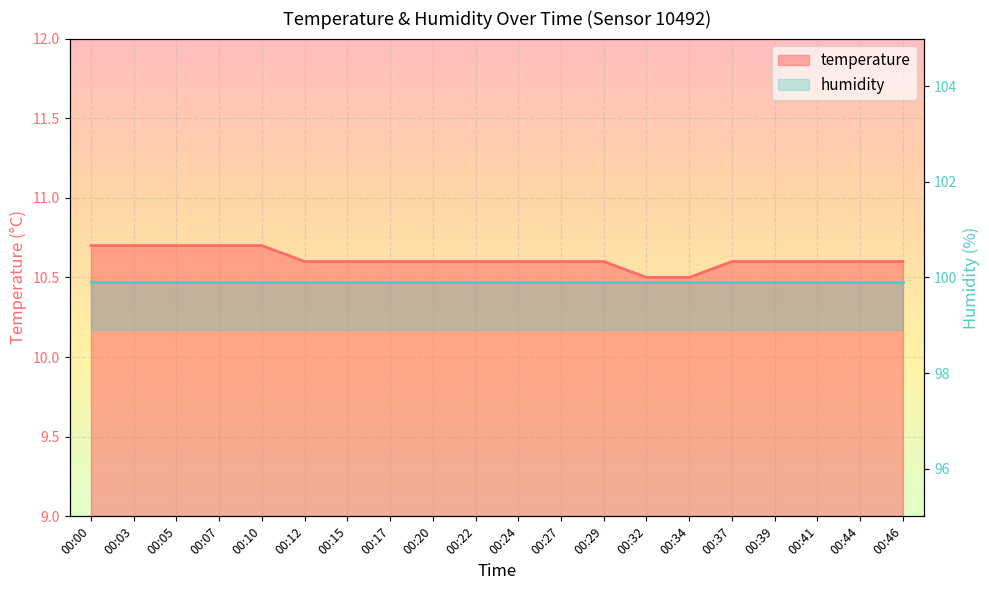

What is the difference between the maximum and minimum values?

0.2